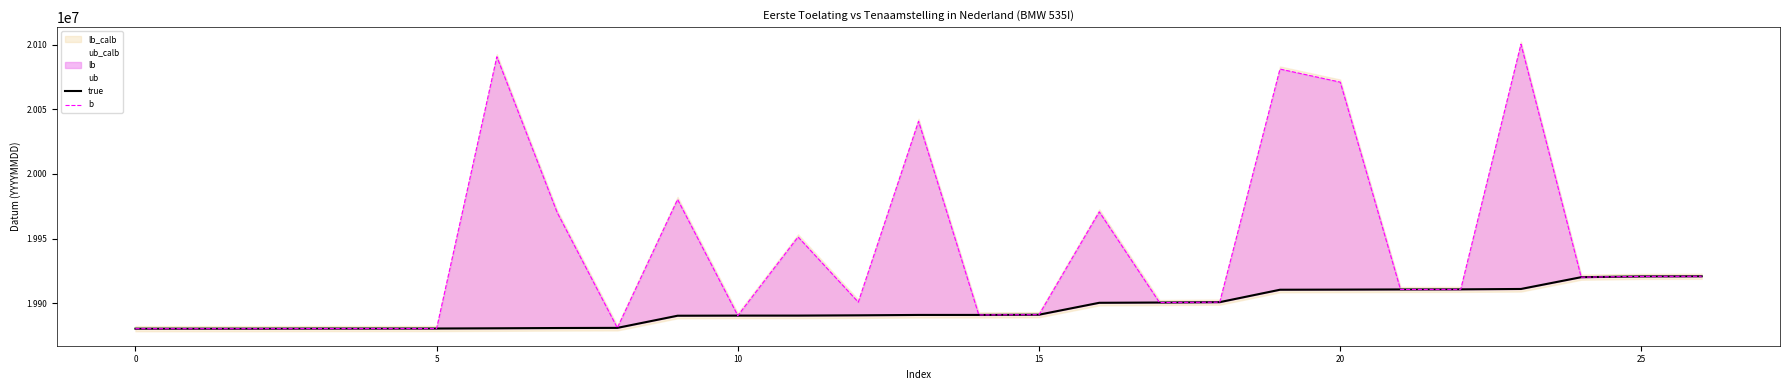

Is it true that b equals 13216374 at 10?

False